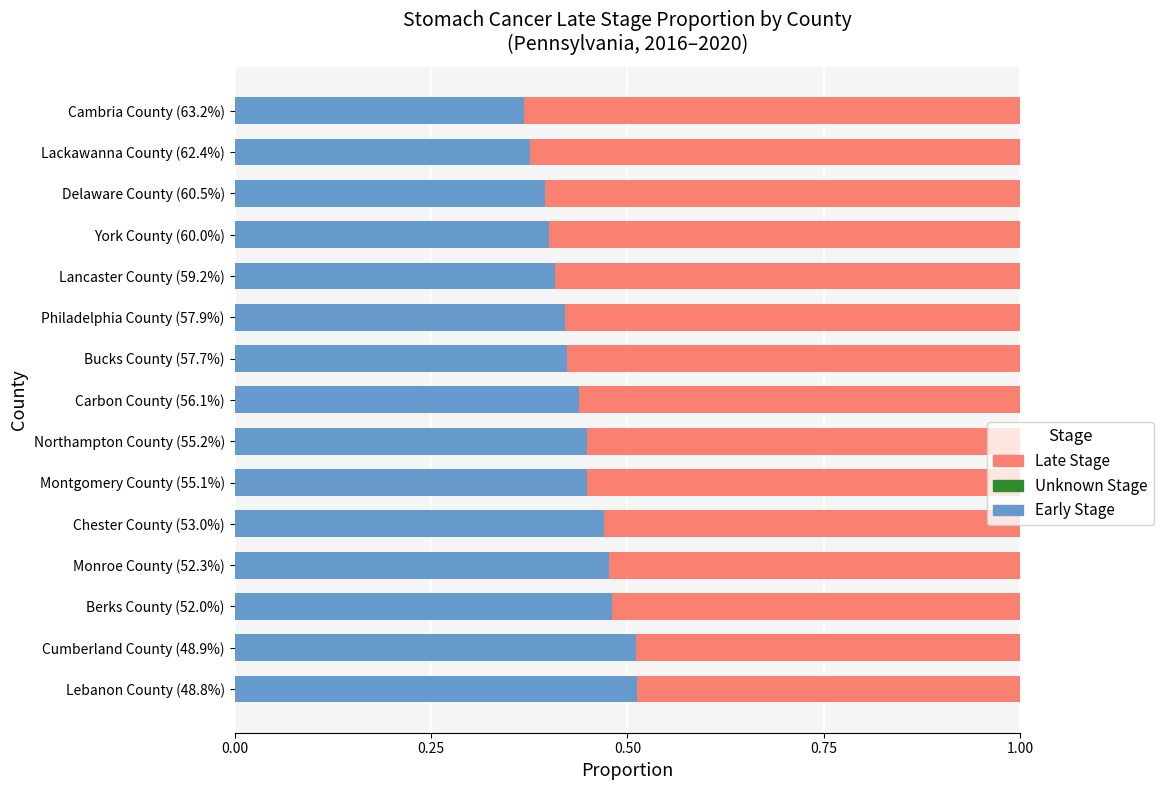

True or false: Early Stage has a value of 0.8 at Montgomery County (55.1%).

False